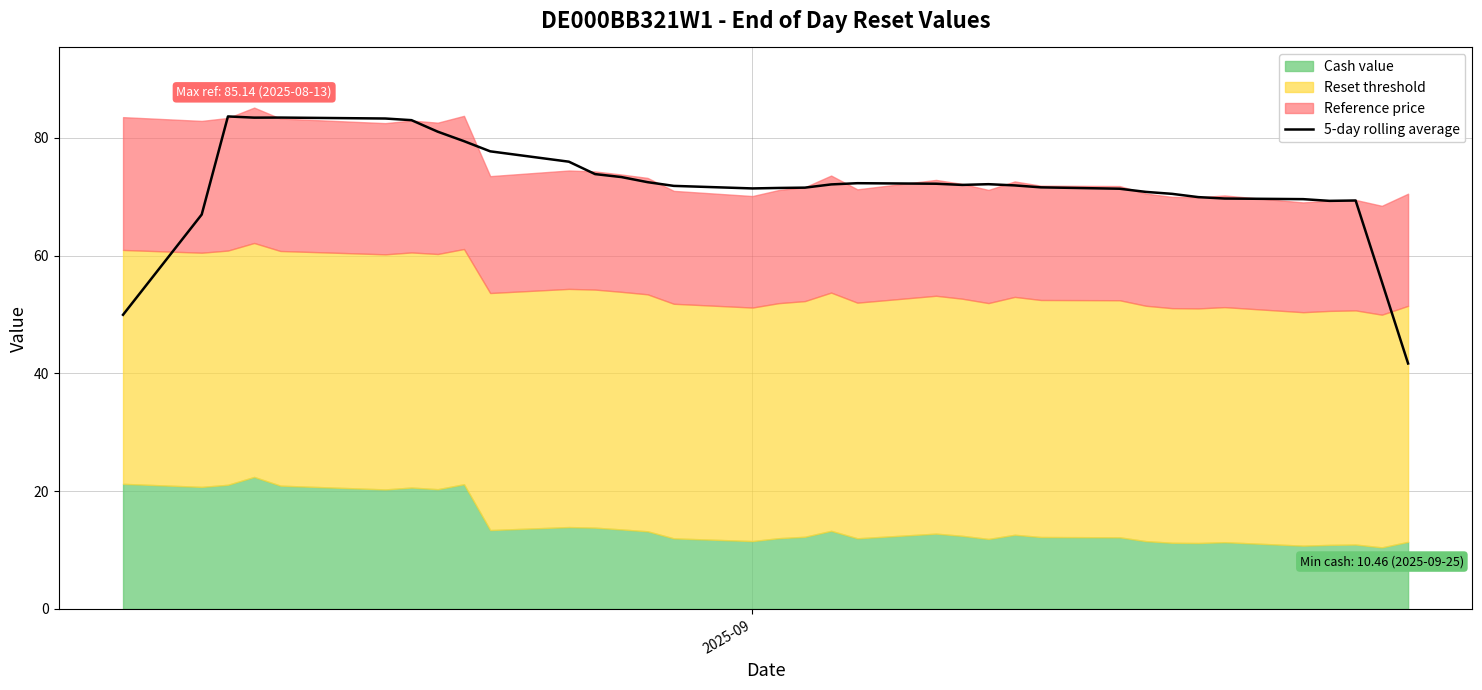

What is the lowest value of the 5-day rolling average series?

41.7